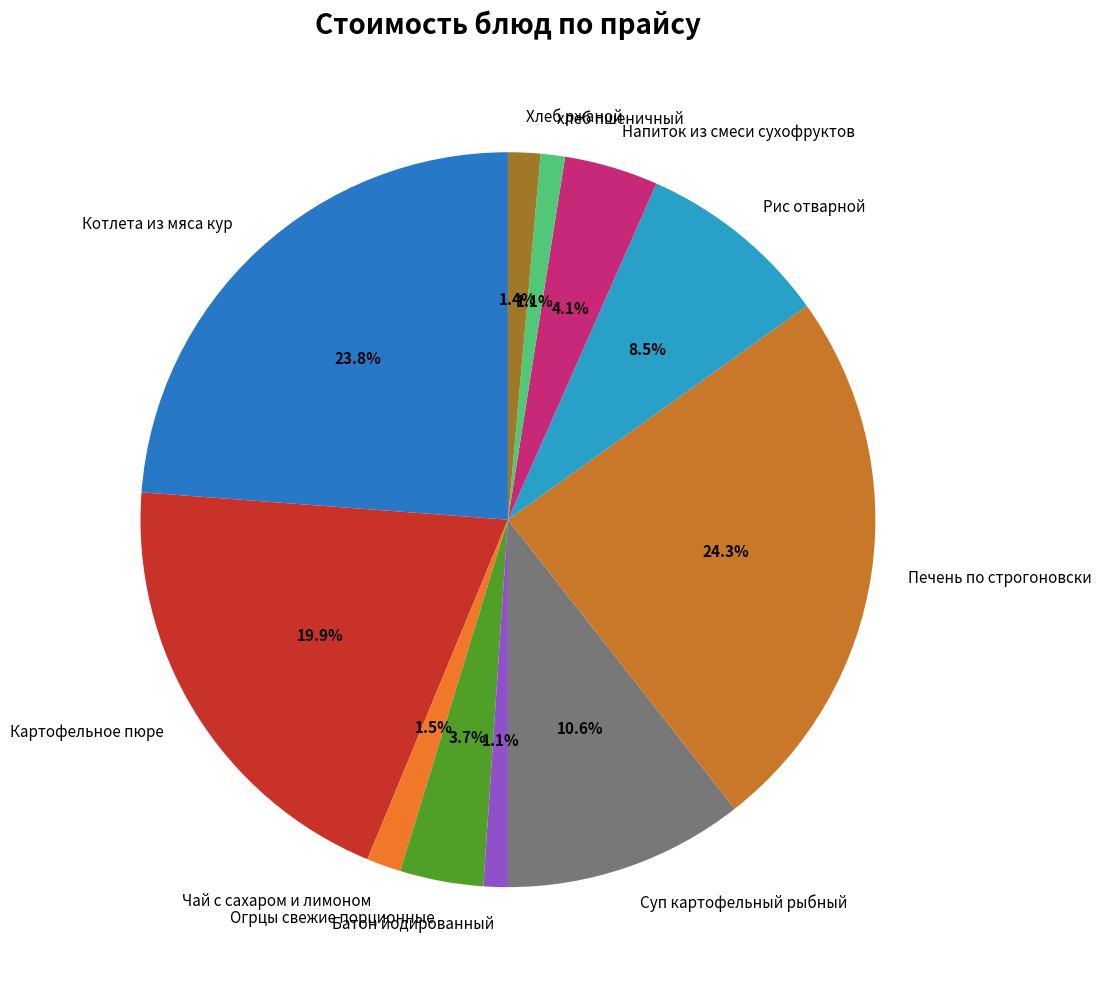

Combined, do Суп картофельный рыбный and Батон йодированный account for over 50%?

No